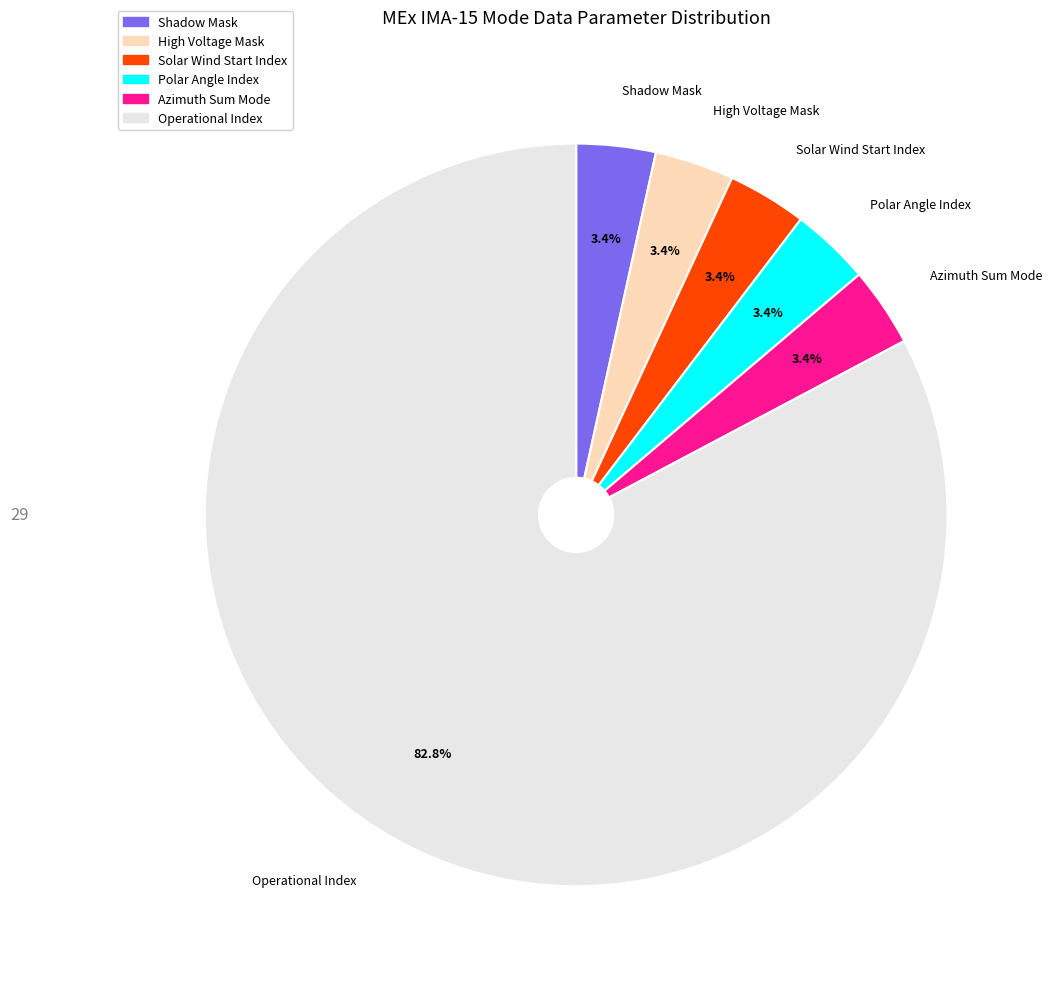

Is there any slice that represents more than half of the pie?

Yes